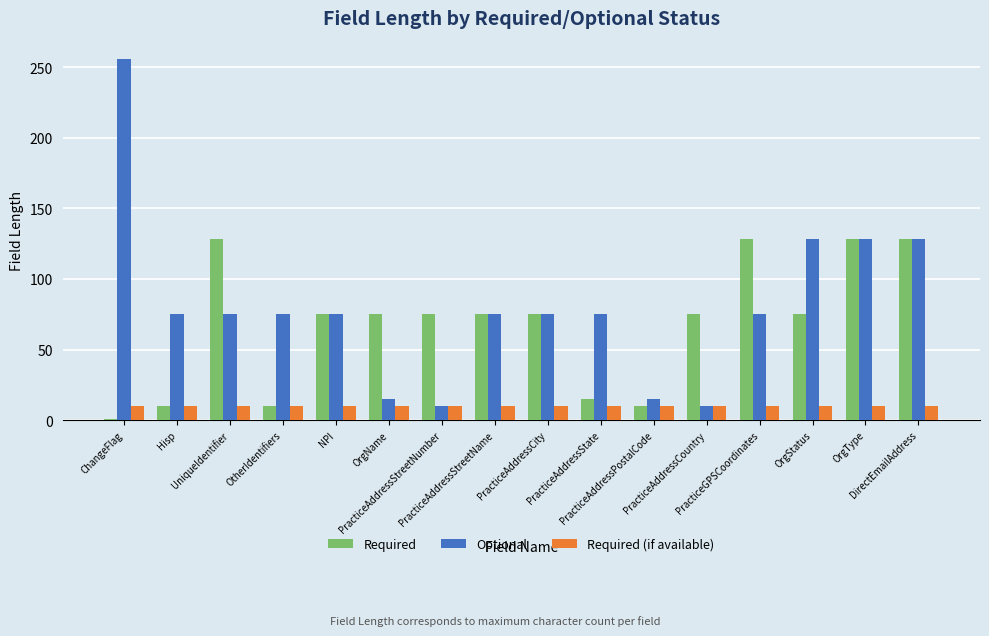

How many bars are there in each group?

3